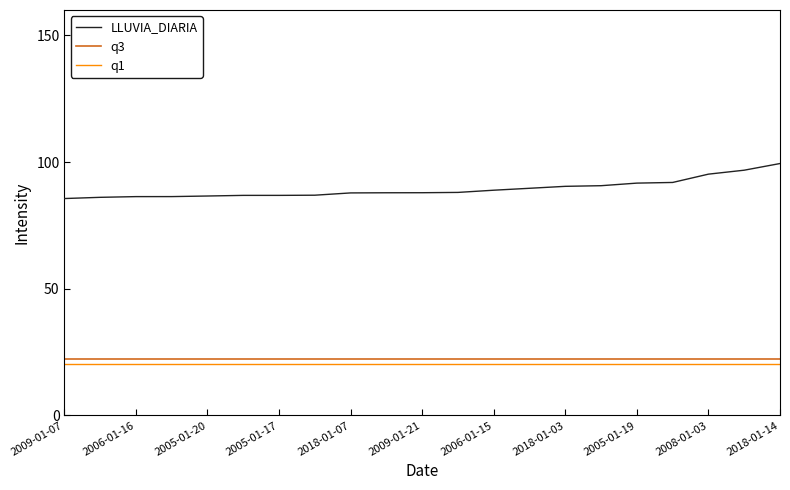

What is the maximum value shown in the chart?

99.4